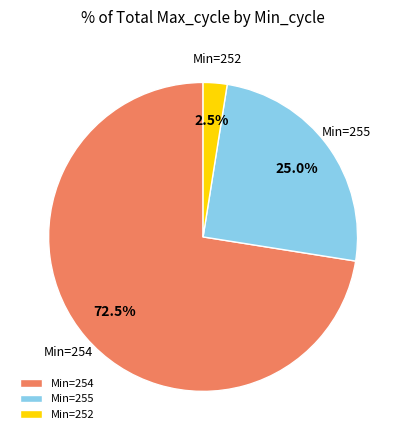

What is the largest slice in the pie chart?

Min=254